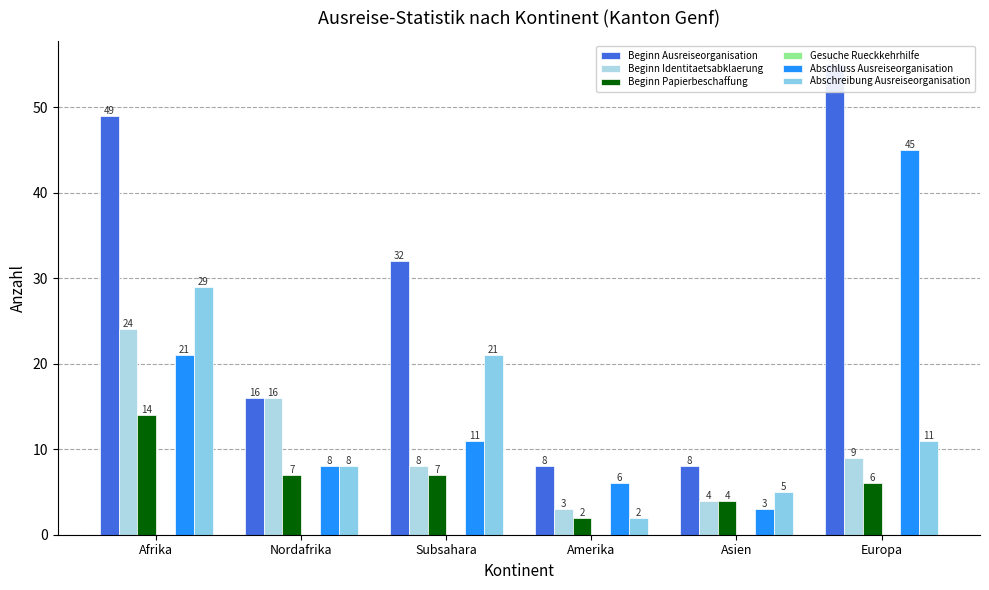

At Amerika, list the series in order from largest to smallest.

Beginn Ausreiseorganisation, Abschluss Ausreiseorganisation, Beginn Identitaetsabklaerung, Beginn Papierbeschaffung, Abschreibung Ausreiseorganisation, Gesuche Rueckkehrhilfe